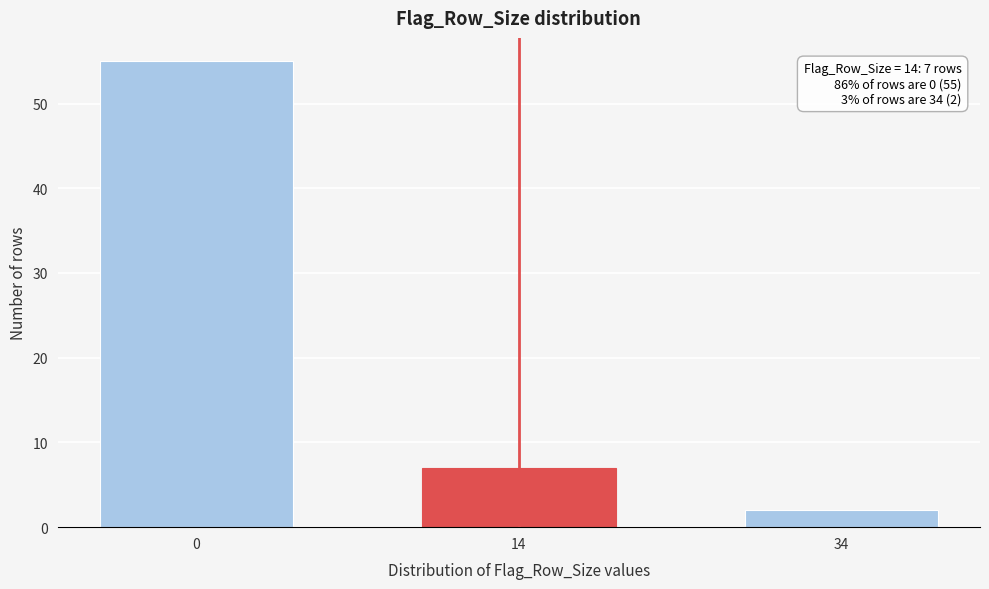

Reading right to left, transcribe all the data shown in this chart.

34=2	14=7	0=55